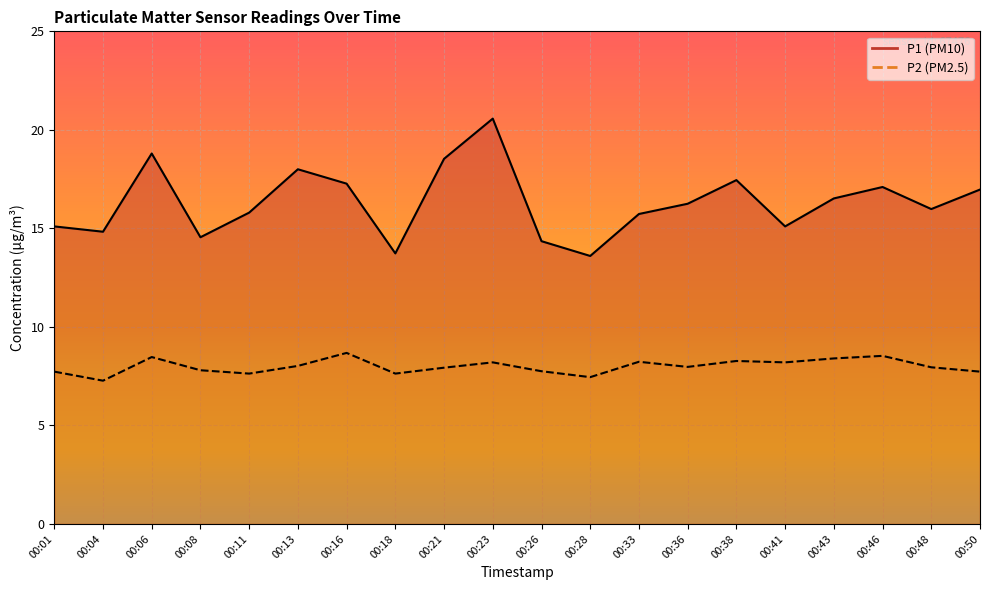

True or false: P2 and P1 intersect in this chart.

False